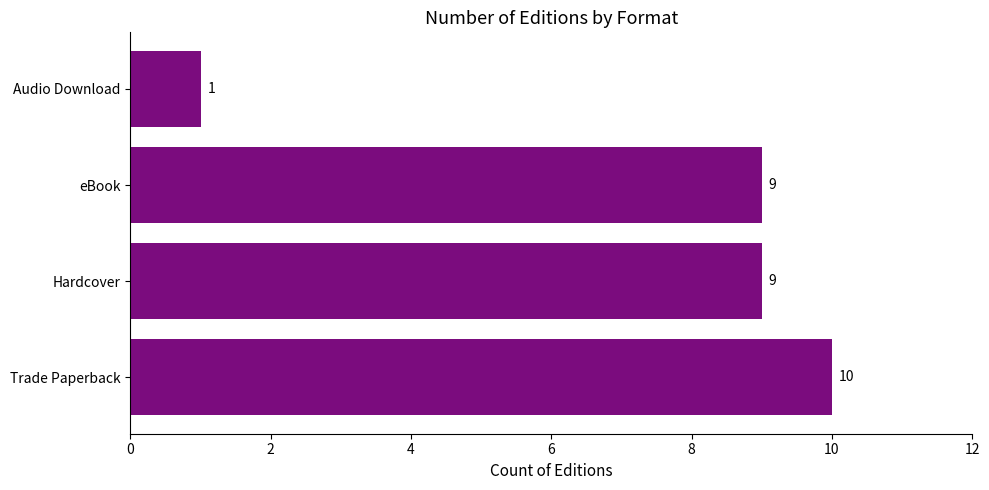

What is the ratio of the value at Hardcover to the value at Audio Download?

9.0